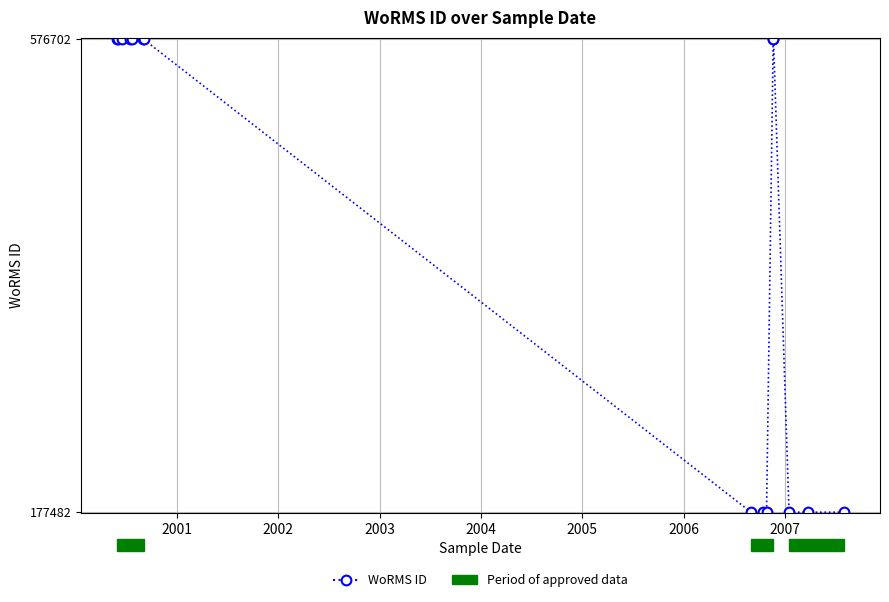

Count the values in the range 177482 to 576702.

15